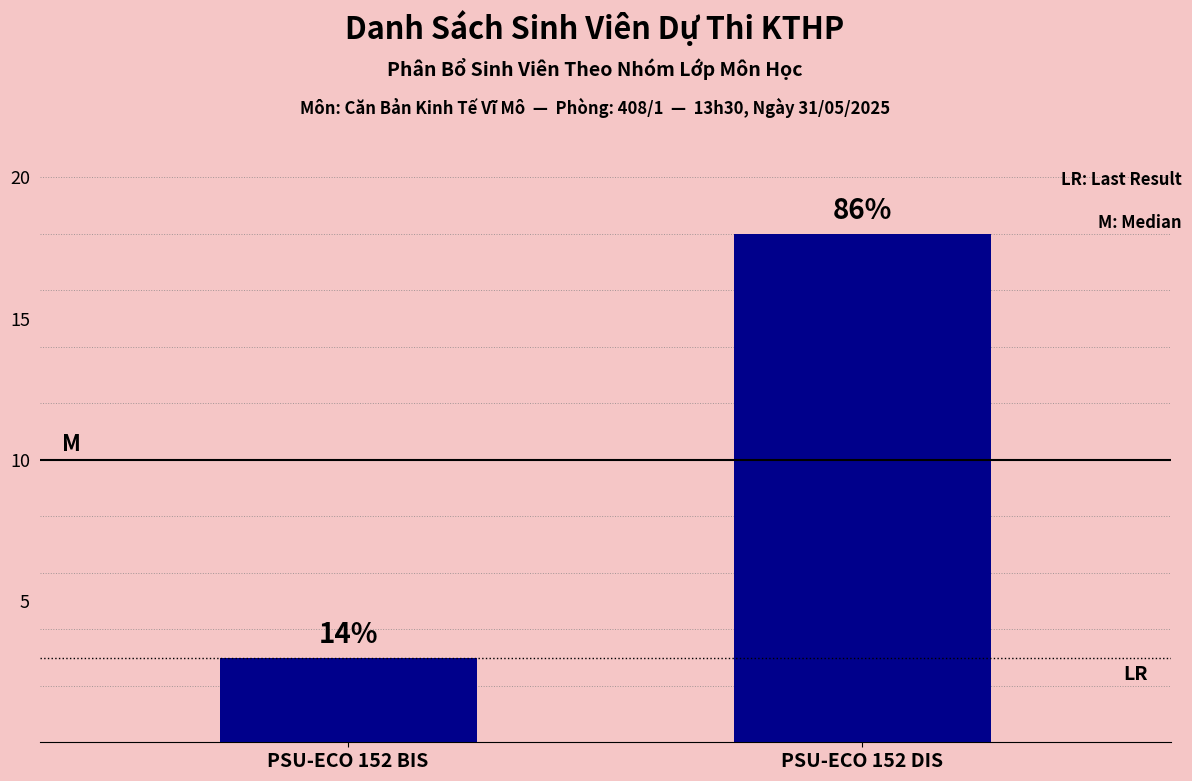

How many bars are there in total?

2